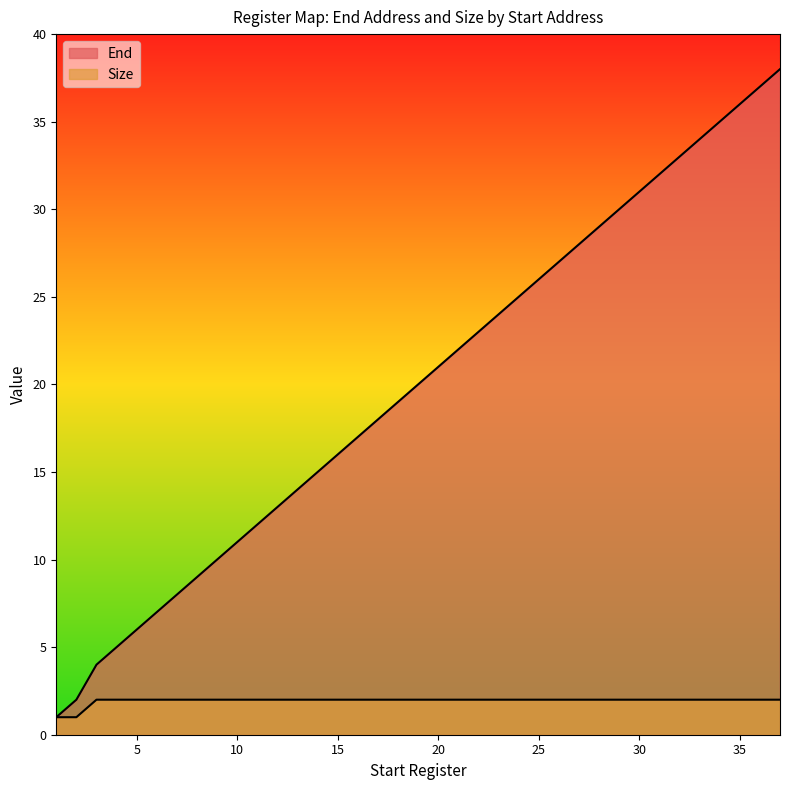

Which series changed the most between 9 and 13?

End